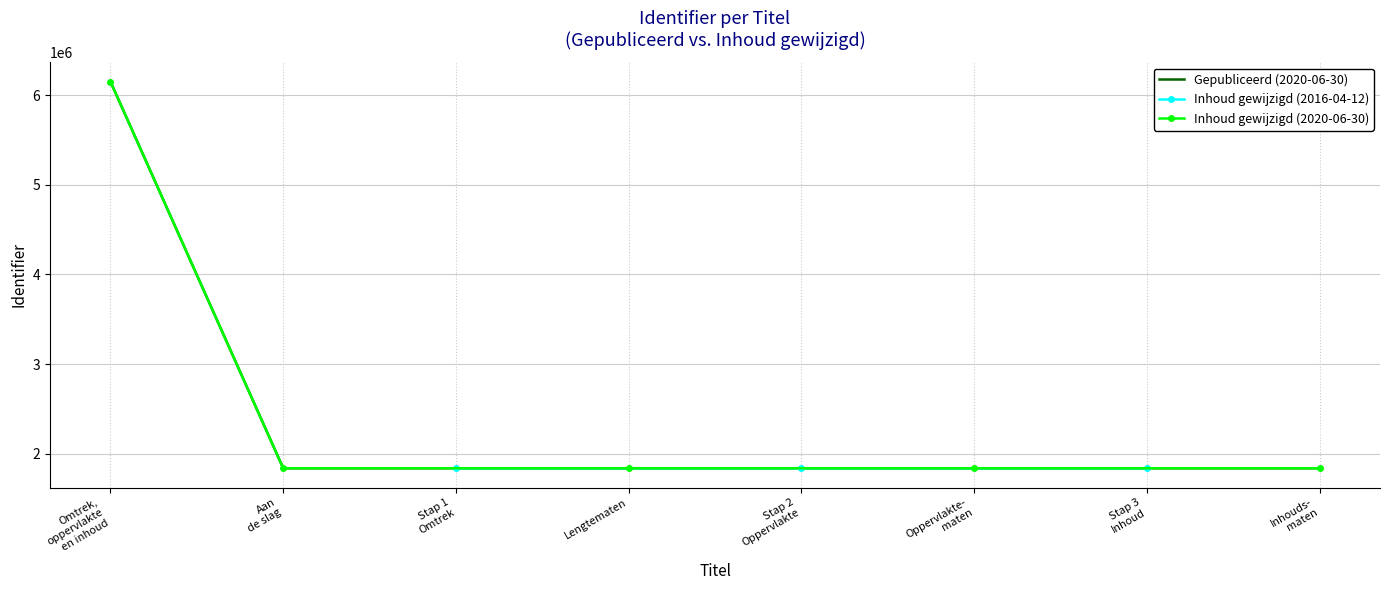

What is the maximum value for Gepubliceerd (2020-06-30)?

6152024